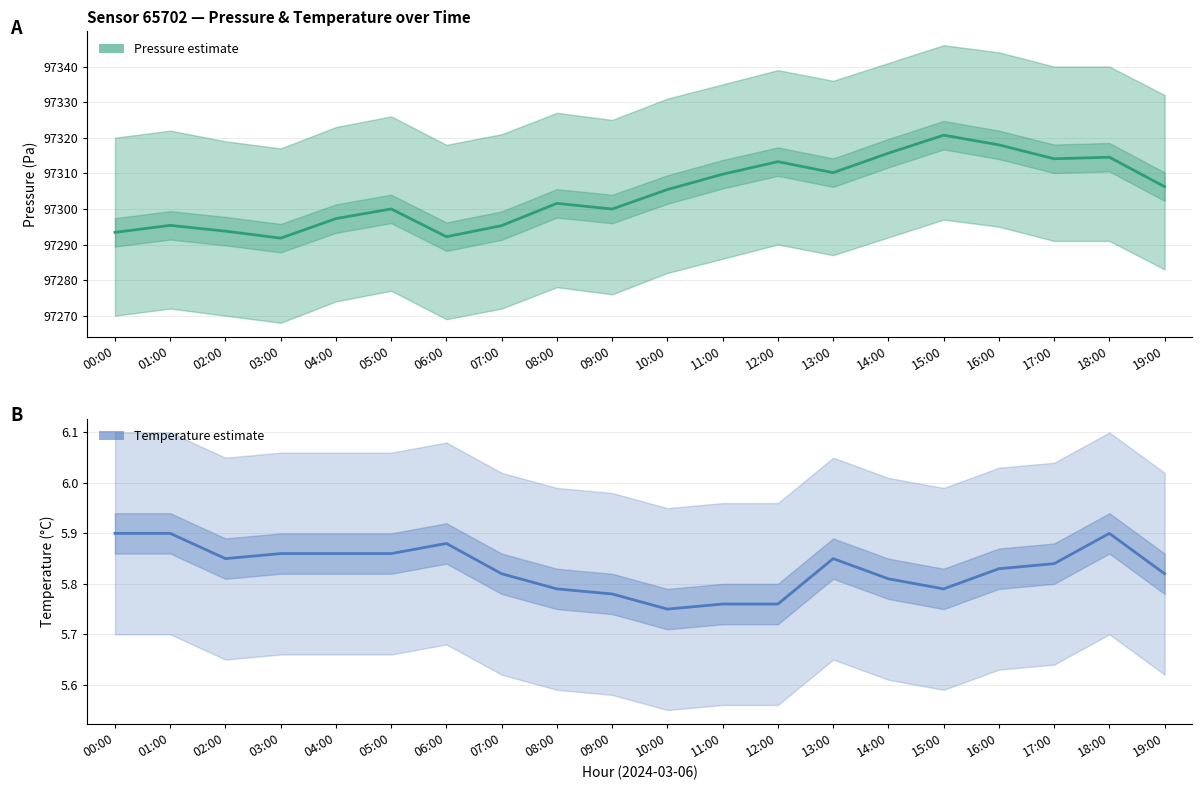

How many data points in Pressure (Pa) are less than 97305?

10